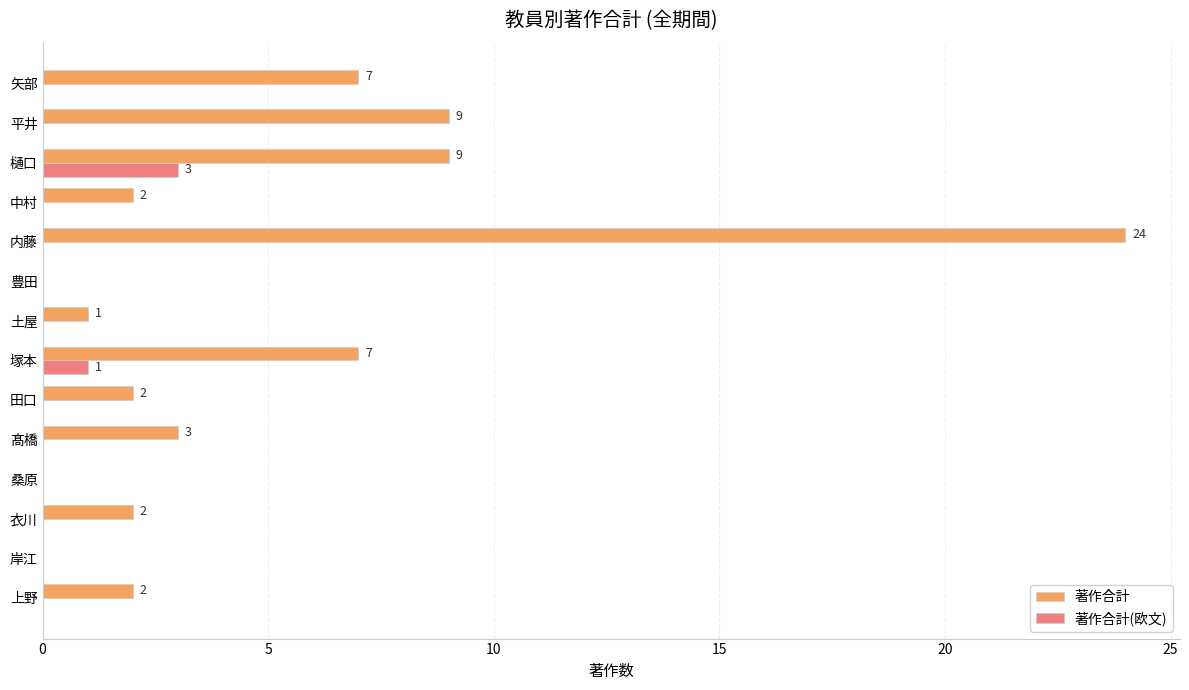

Which series has the largest total across all categories?

著作合計